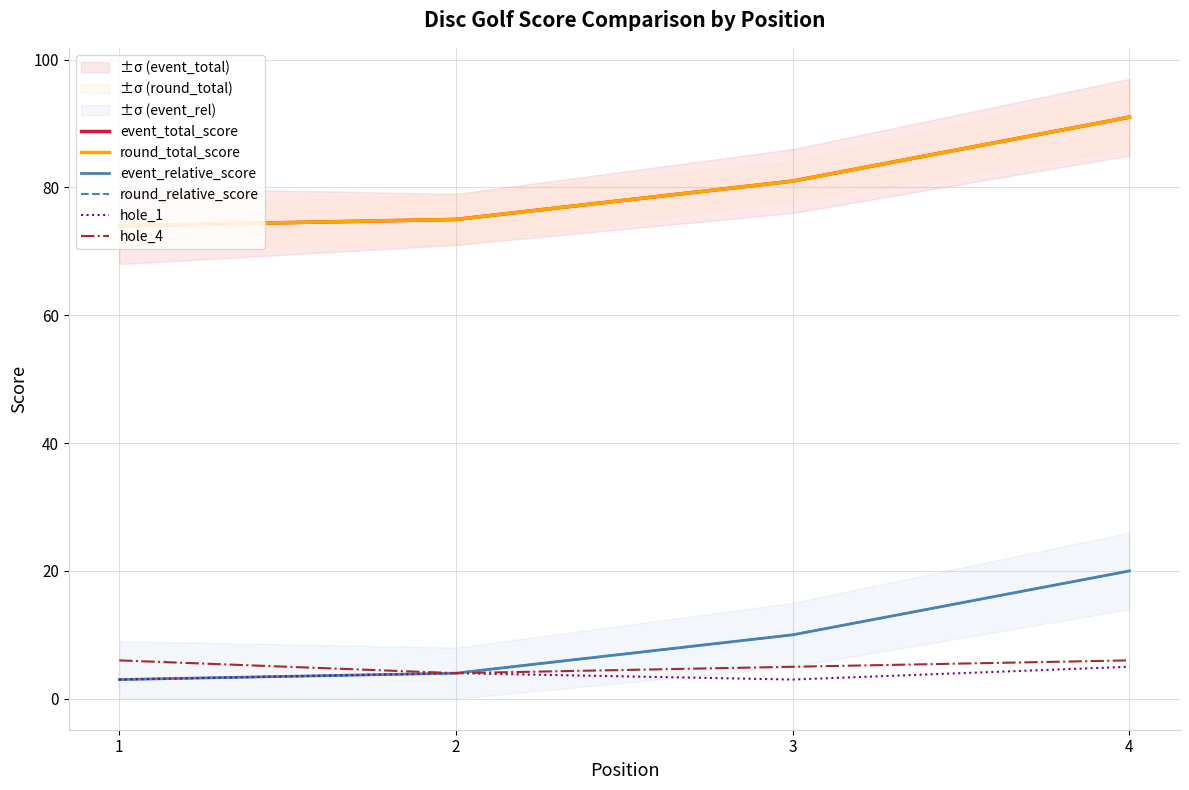

Reading right to left, extract all data points from this chart.

event_total_score: 4=91	3=81	2=75	1=74
round_total_score: 4=91	3=81	2=75	1=74
event_relative_score: 4=20	3=10	2=4	1=3
round_relative_score: 4=20	3=10	2=4	1=3
hole_1: 4=5	3=3	2=4	1=3
hole_4: 4=6	3=5	2=4	1=6